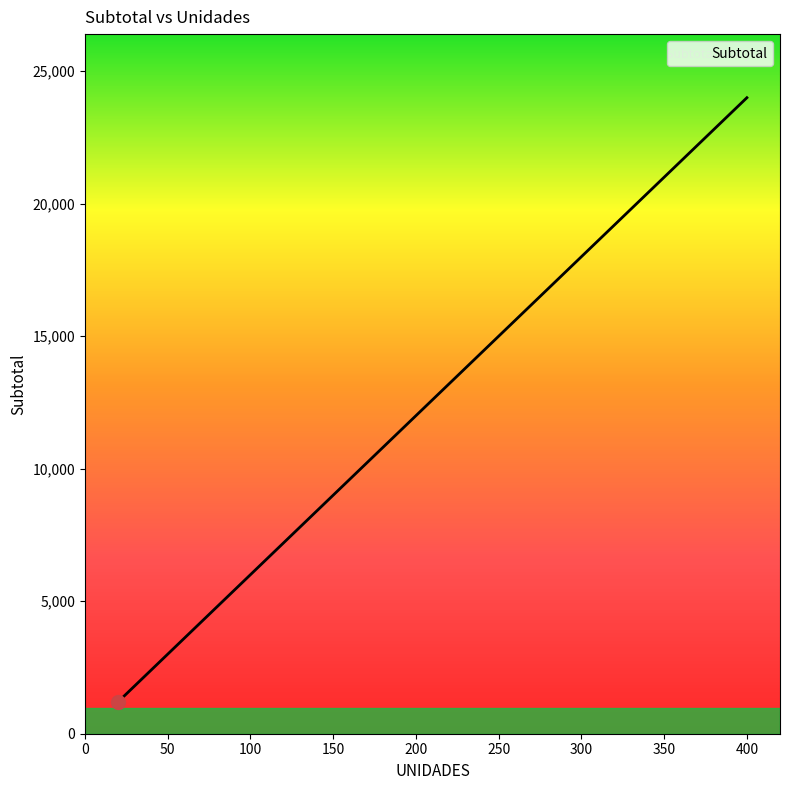

Rank the categories by value from lowest to highest.

20, 50, 60, 70, 80, 80, 90, 100, 120, 130, 140, 150, 200, 250, 350, 400